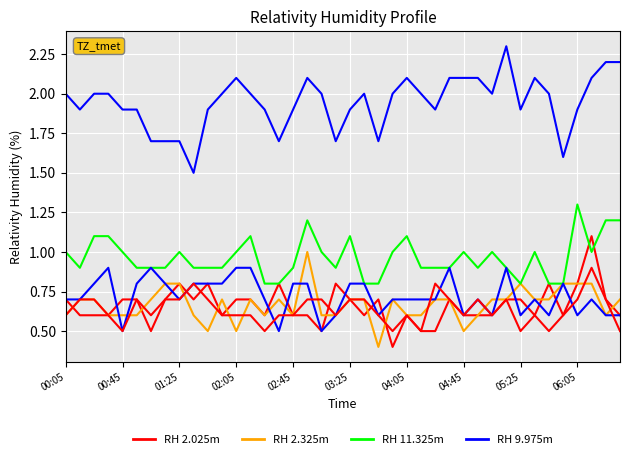

Does the chart have visible grid lines?

Yes